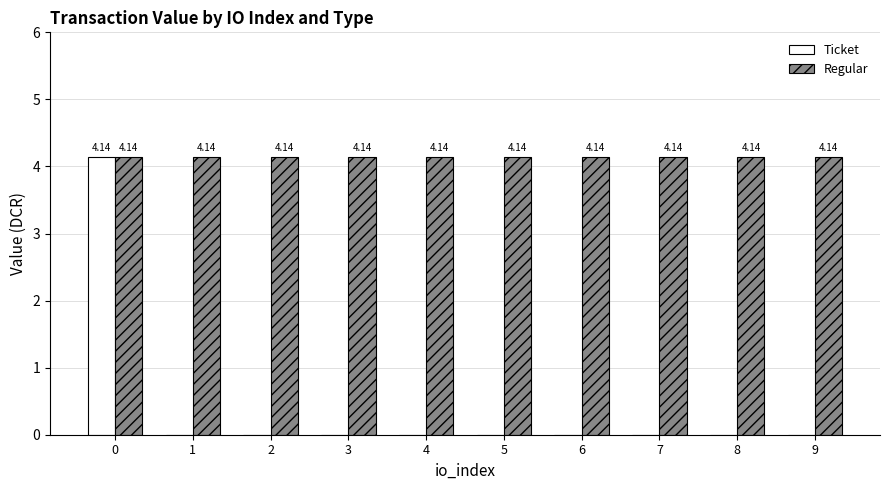

Is the value of Ticket at 7 greater than the value of Regular at 9?

No